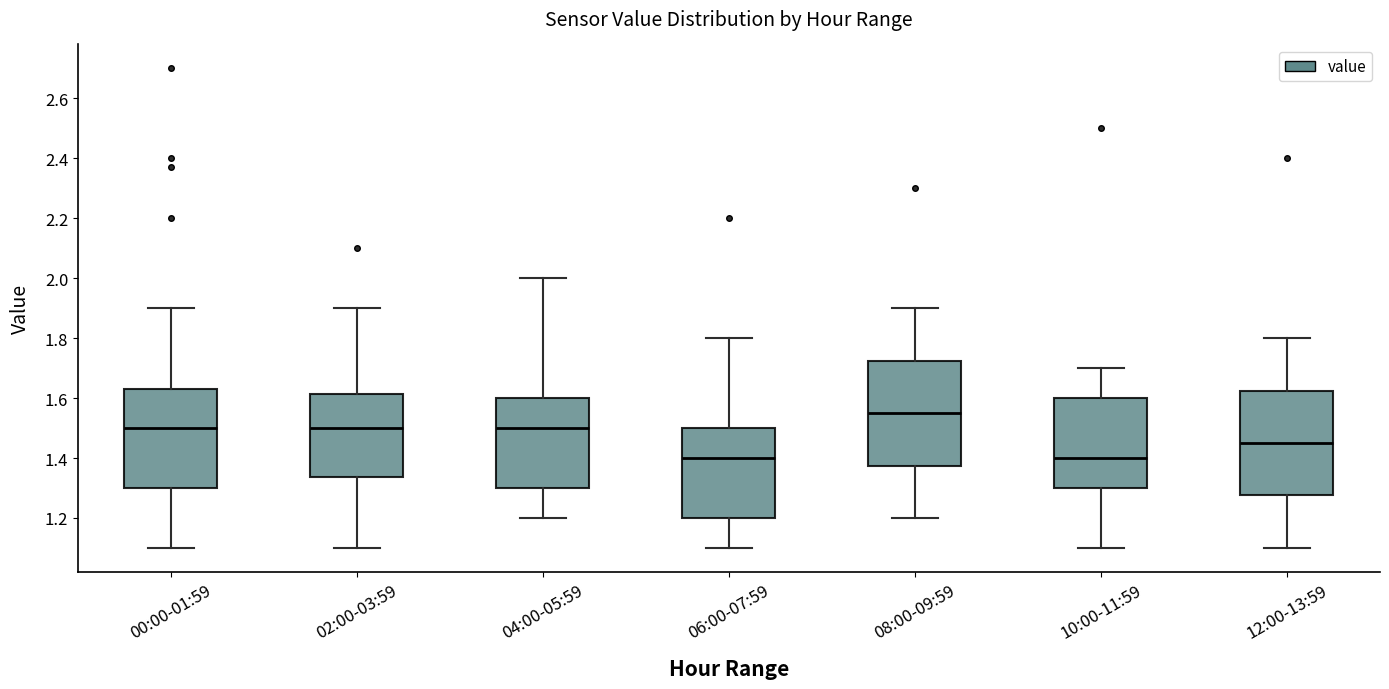

Reading left to right, read every box against the y-axis: the position of its median line, the range the box covers, and the ends of its whiskers. The values are not printed on the chart, so give them approximately, as read against the axis.

00:00-01:59: median 1.50, box 1.30 to 1.64, whiskers 1.10 to 1.90
02:00-03:59: median 1.50, box 1.34 to 1.62, whiskers 1.10 to 1.90
04:00-05:59: median 1.50, box 1.30 to 1.60, whiskers 1.20 to 2.00
06:00-07:59: median 1.40, box 1.20 to 1.50, whiskers 1.10 to 1.80
08:00-09:59: median 1.56, box 1.38 to 1.72, whiskers 1.20 to 1.90
10:00-11:59: median 1.40, box 1.30 to 1.60, whiskers 1.10 to 1.70
12:00-13:59: median 1.46, box 1.28 to 1.62, whiskers 1.10 to 1.80